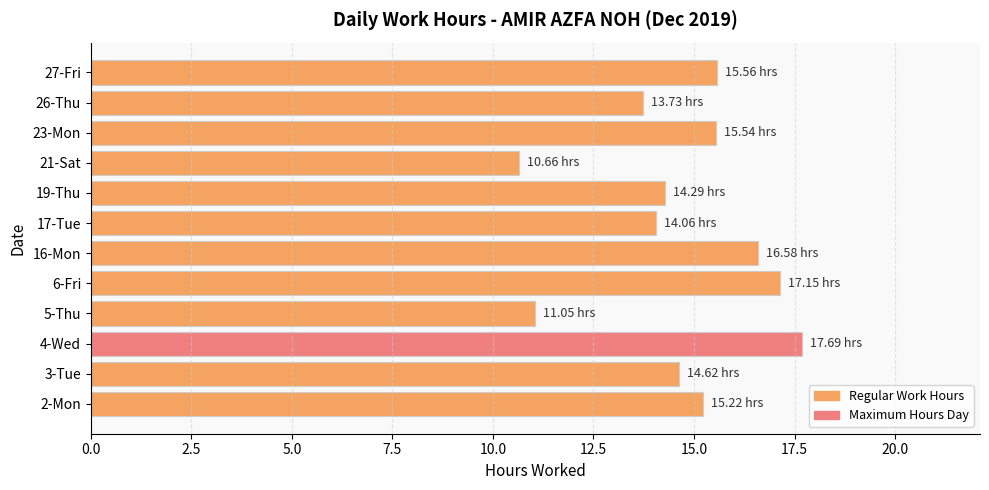

What is the ratio of the value at 17-Tue to the value at 4-Wed?

0.8